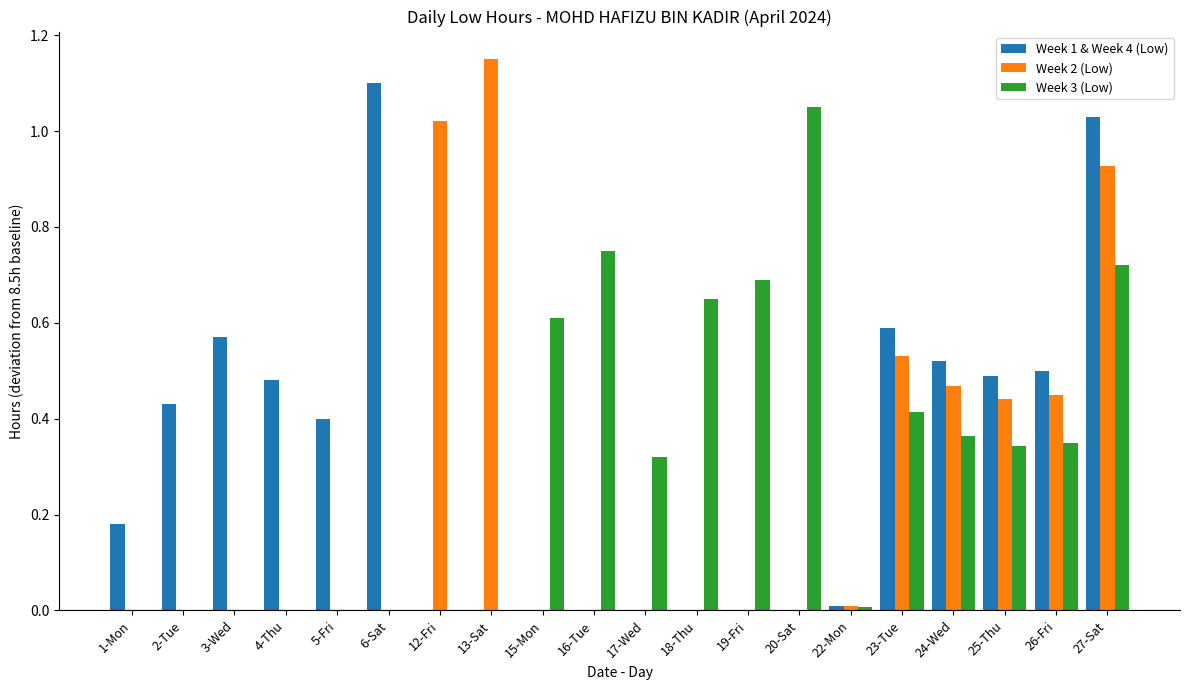

What are all the series names shown in the legend?

Week 1 & Week 4 (Low), Week 2 (Low), Week 3 (Low)